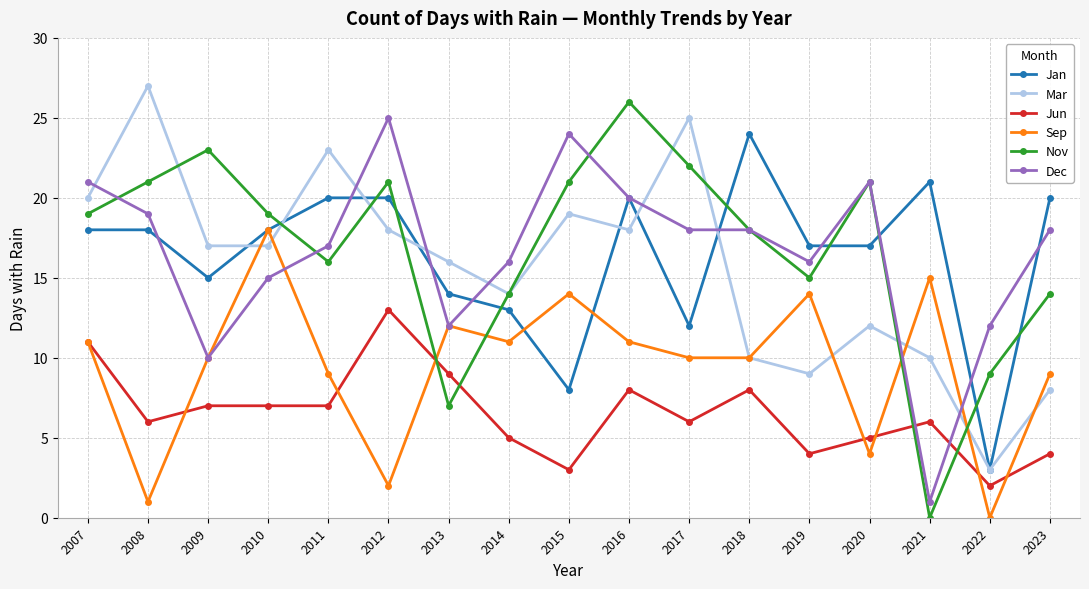

At which label does Sep reach its peak?

2010